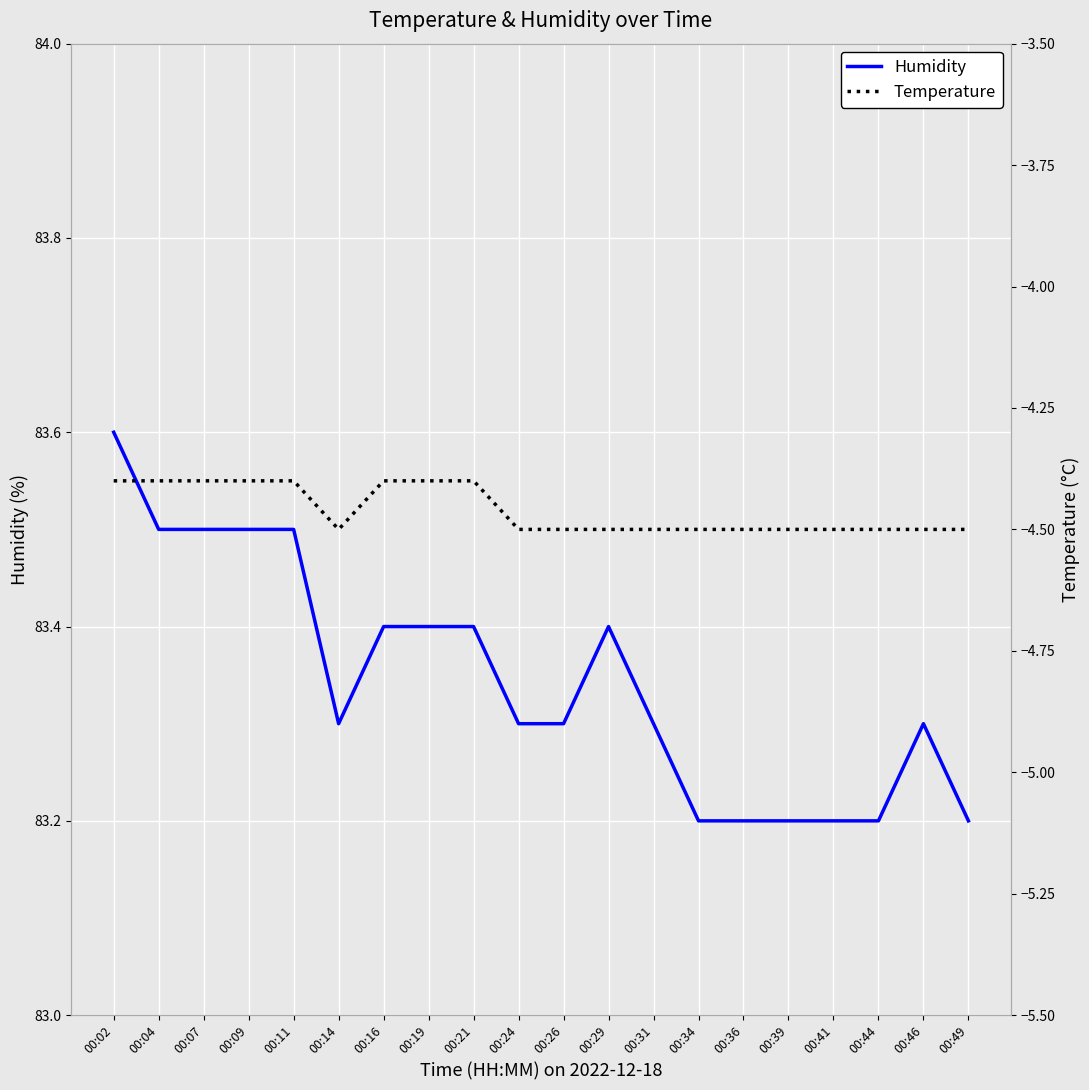

True or false: Humidity and Temperature cross at least once.

False